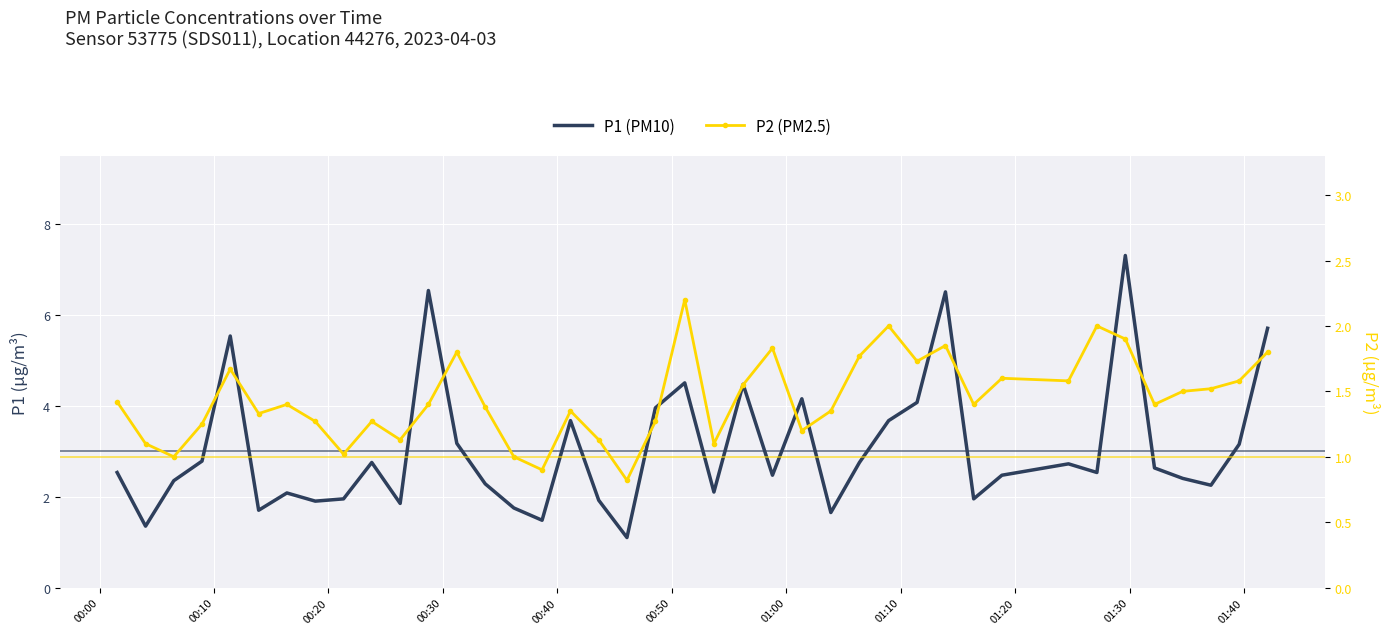

Is it true that P1 equals 6.5 at 2023-04-03T01:13:55?

True